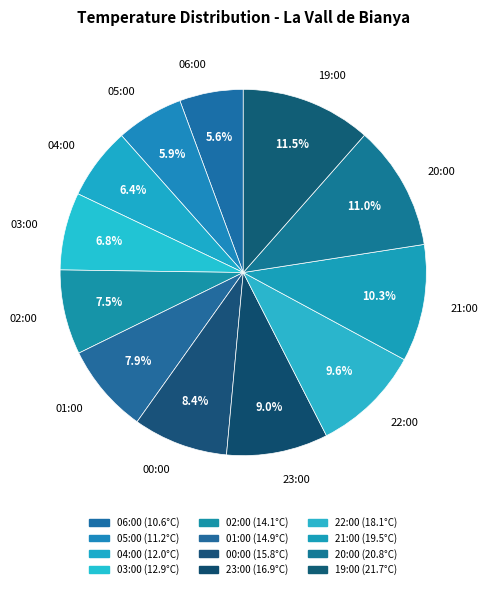

What percentage is NOT represented by 21:00?

89.7%